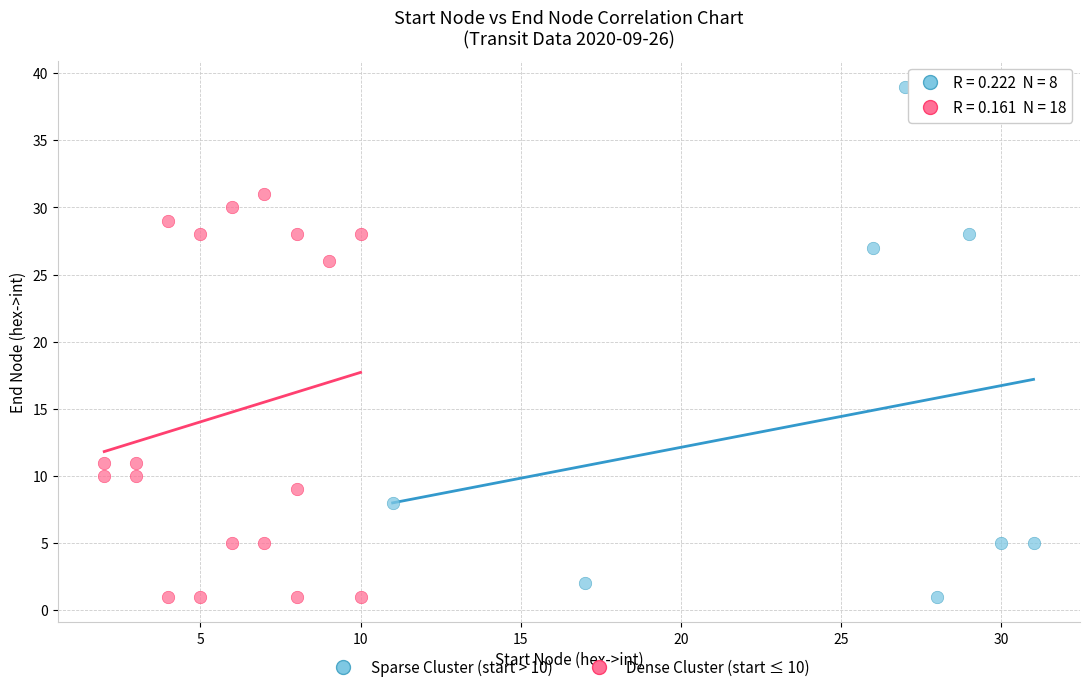

What are all the series names shown in the legend?

Sparse Cluster (start > 10), Dense Cluster (start ≤ 10)